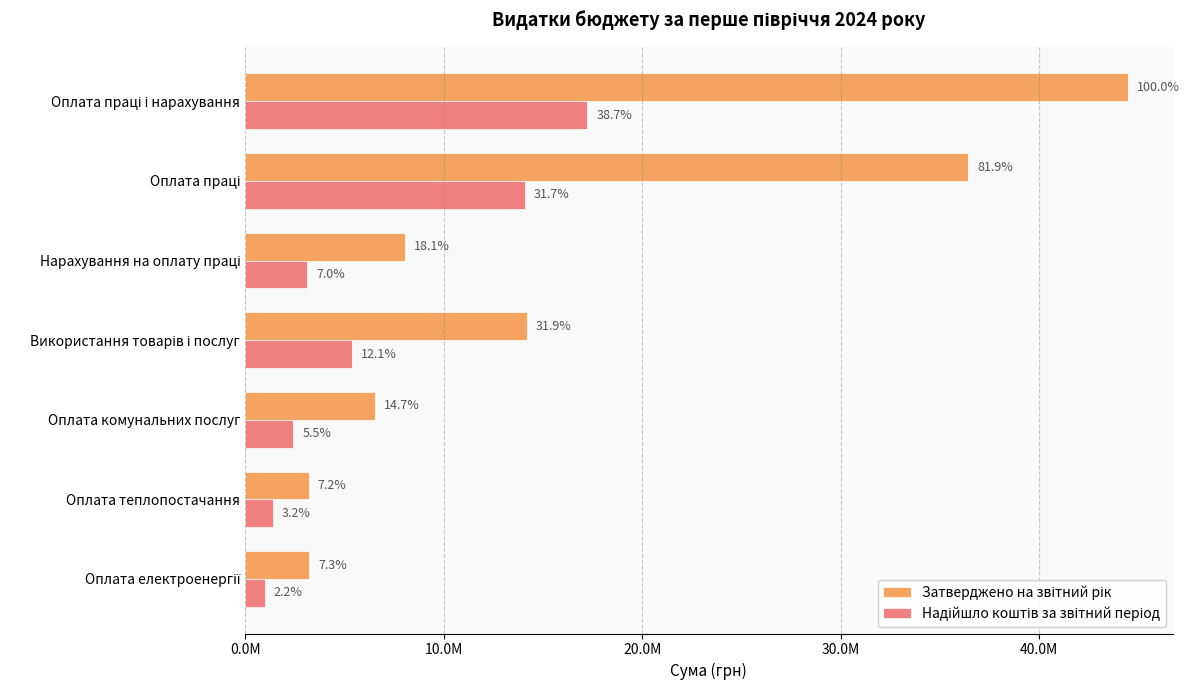

Are the bars grouped side by side (vs. stacked)?

Yes